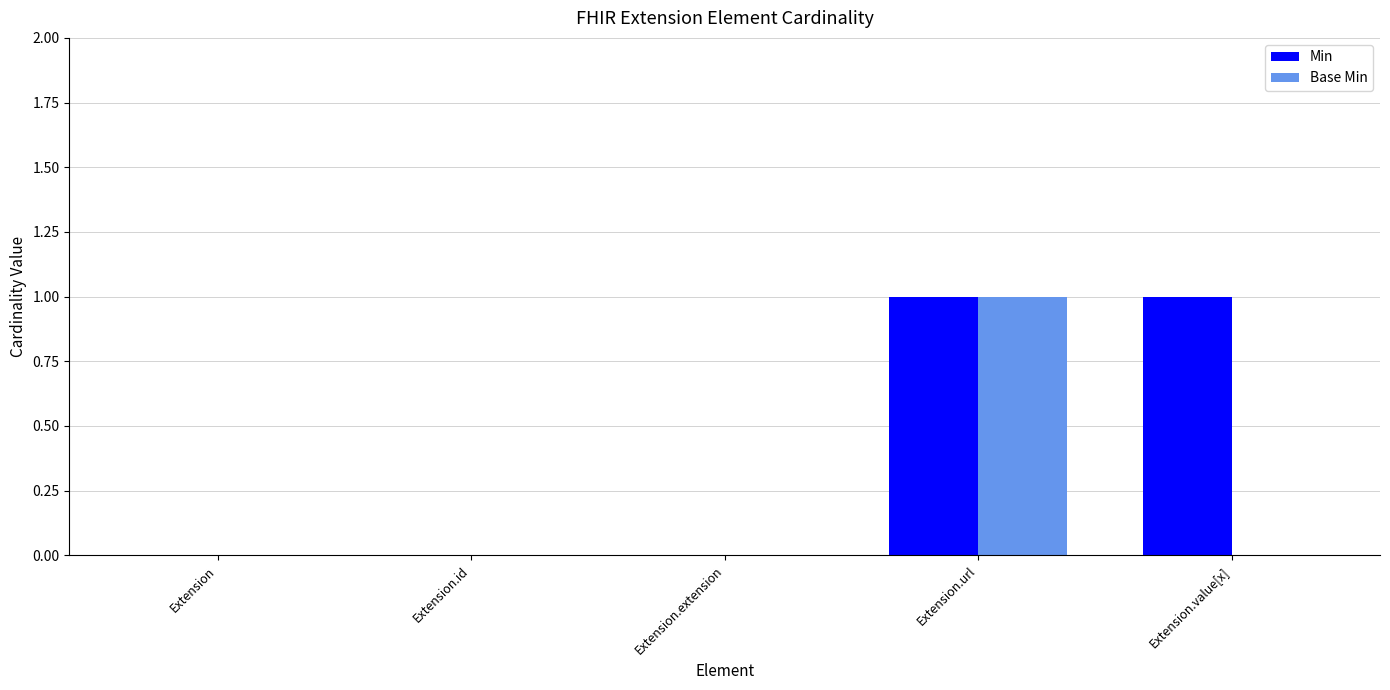

True or false: Base Min has a value of 0 at Extension.id.

True